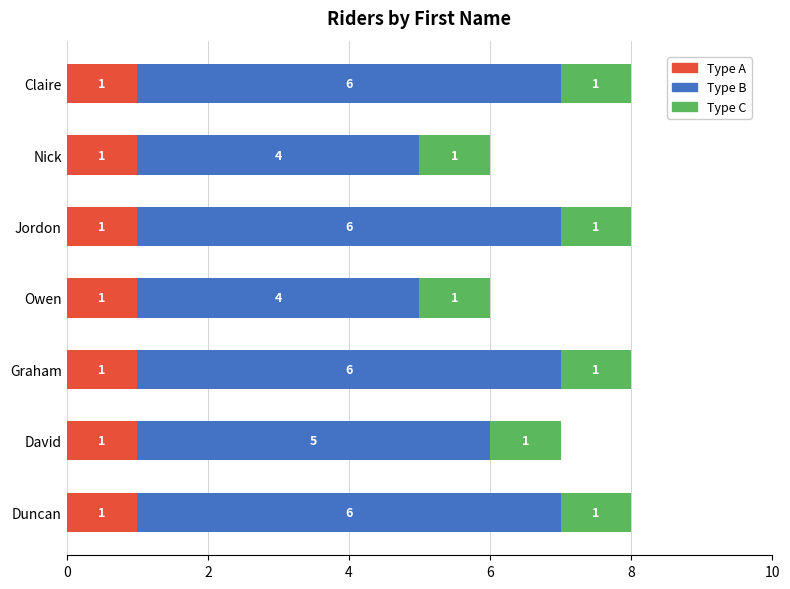

Is it true that Type A equals 1 at Graham?

True